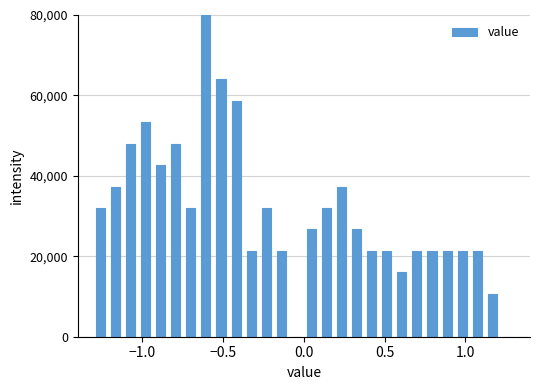

Around what value on the x-axis is the tallest bar? Give the approximate position of its centre, as read against the axis.

-0.60